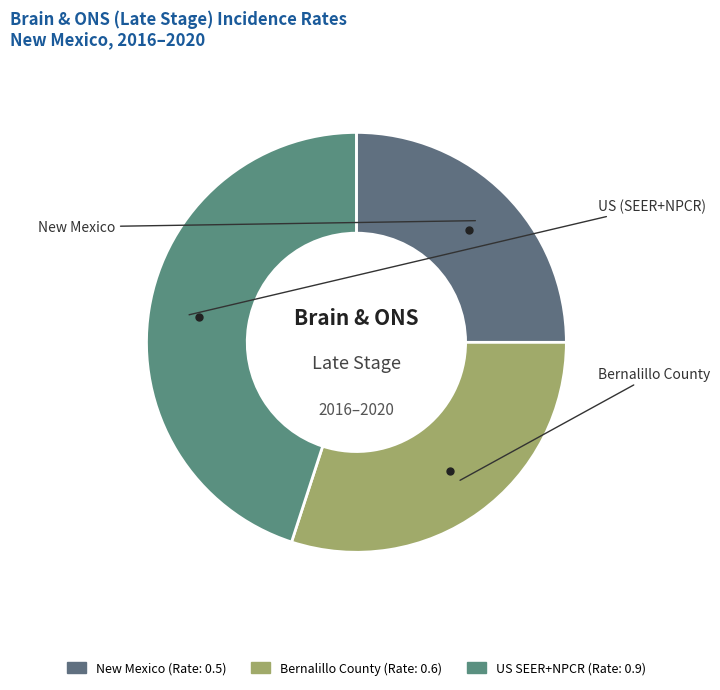

Which slice is the smallest?

New Mexico